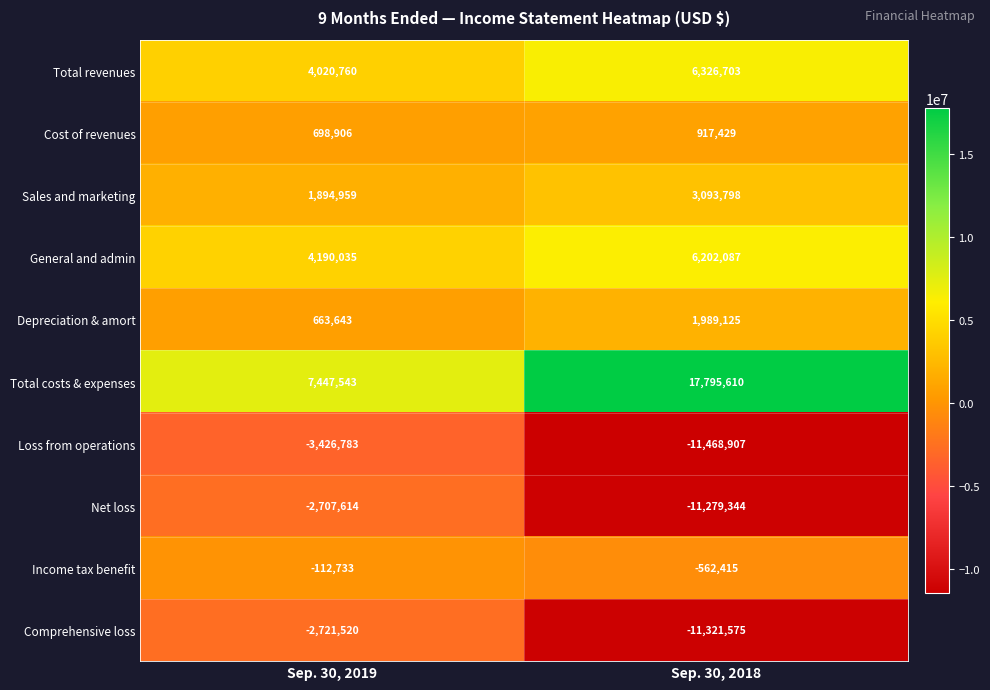

What is the difference between the highest and lowest values at Sep. 30, 2018?

29264517